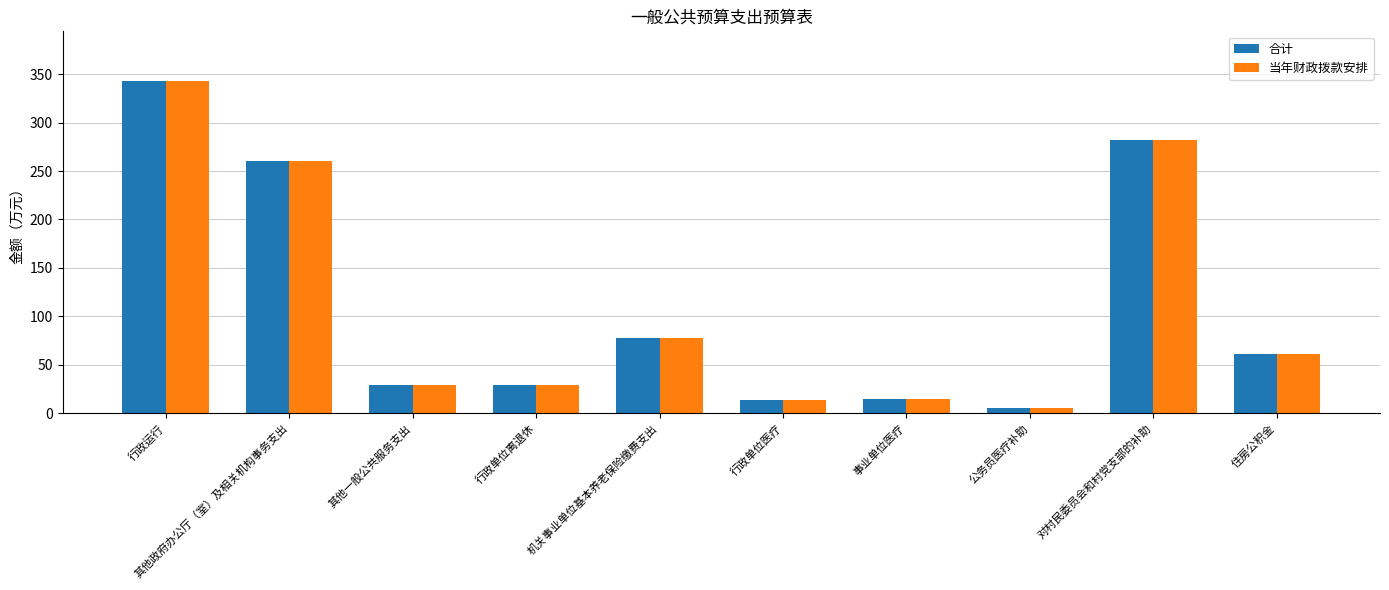

The value of 合计 at 住房公积金 is 60.8. True or false?

True